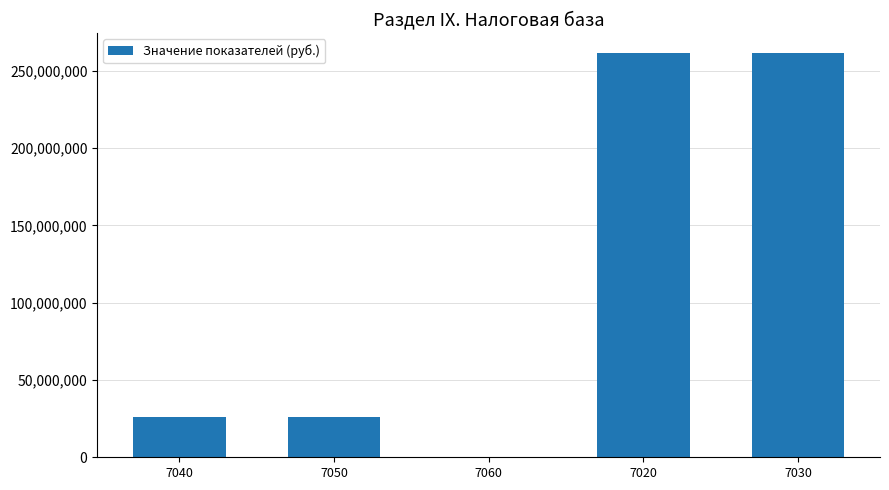

What is the greatest value displayed?

261183128